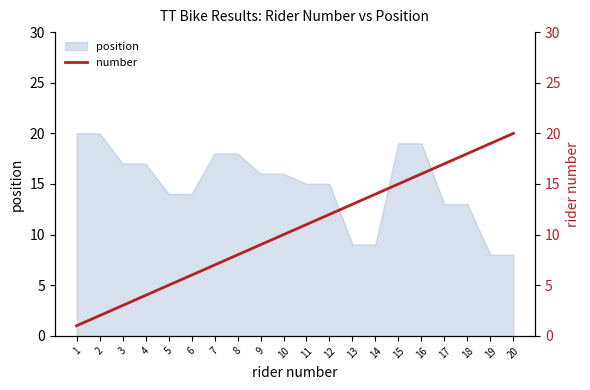

What is the approximate value of position at 3, to the nearest 10?

20